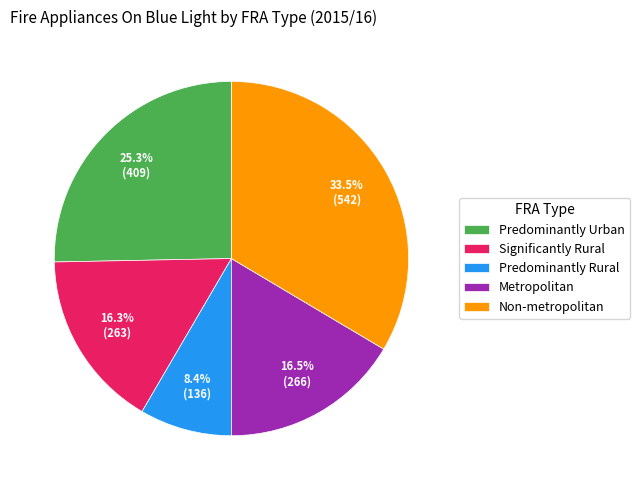

Does Metropolitan account for over 50% of the chart?

No